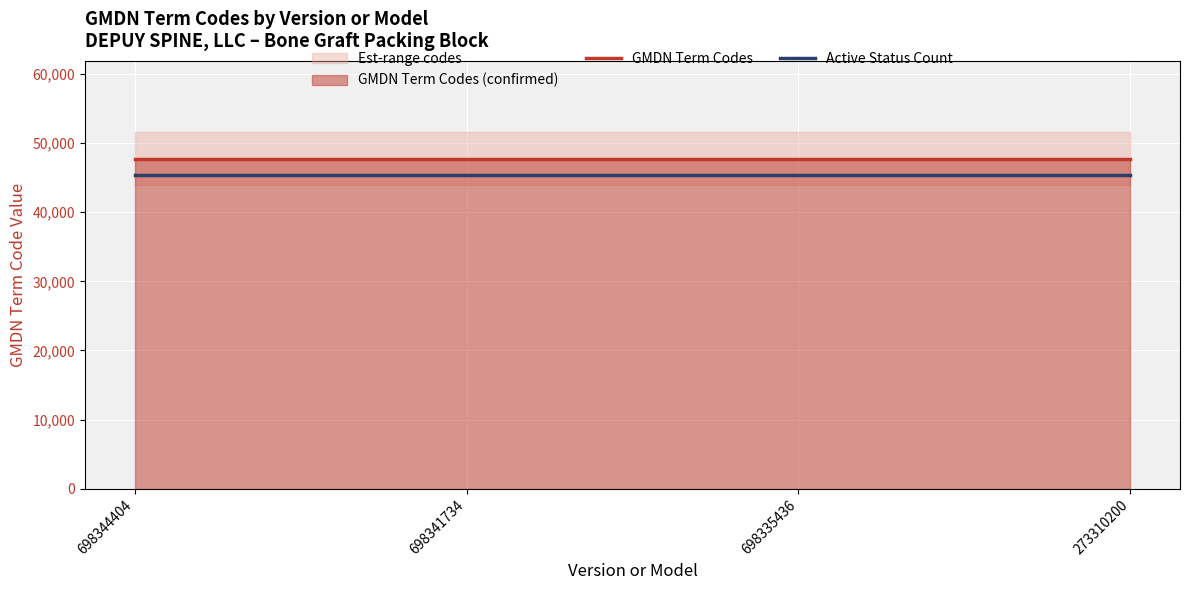

What is the difference between the highest and lowest values at 698341734?

2387.2